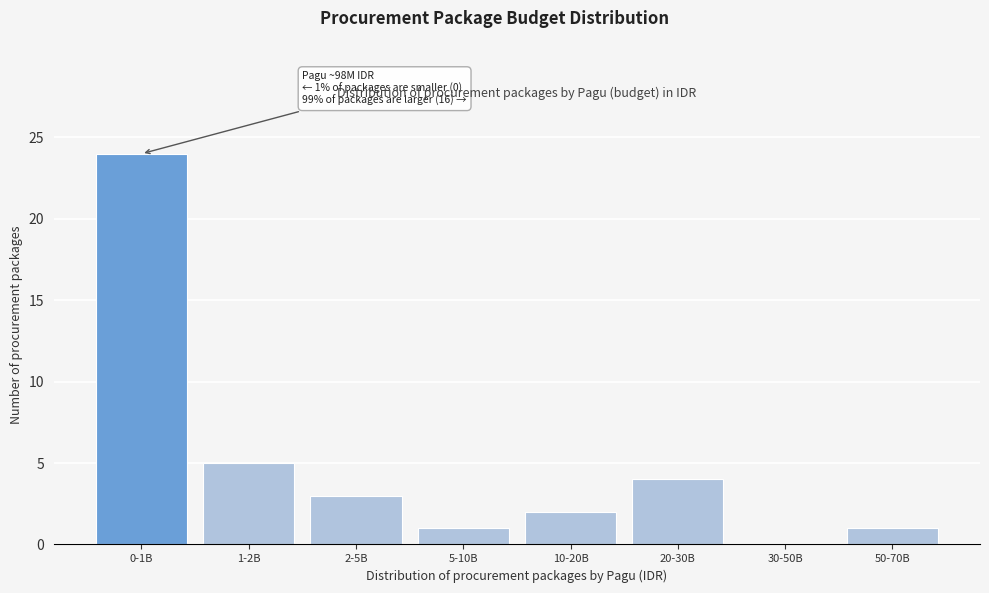

Reading left to right, transcribe all the data shown in this chart.

0-1B=24	1-2B=5	2-5B=3	5-10B=1	10-20B=2	20-30B=4	30-50B=0	50-70B=1